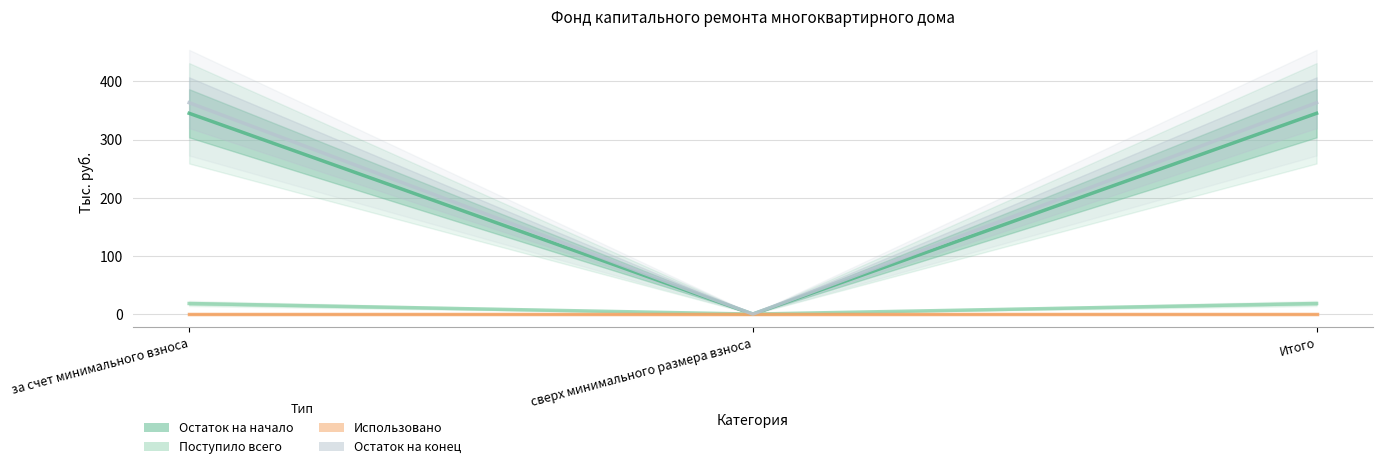

What is the maximum value shown in the chart?

363.4